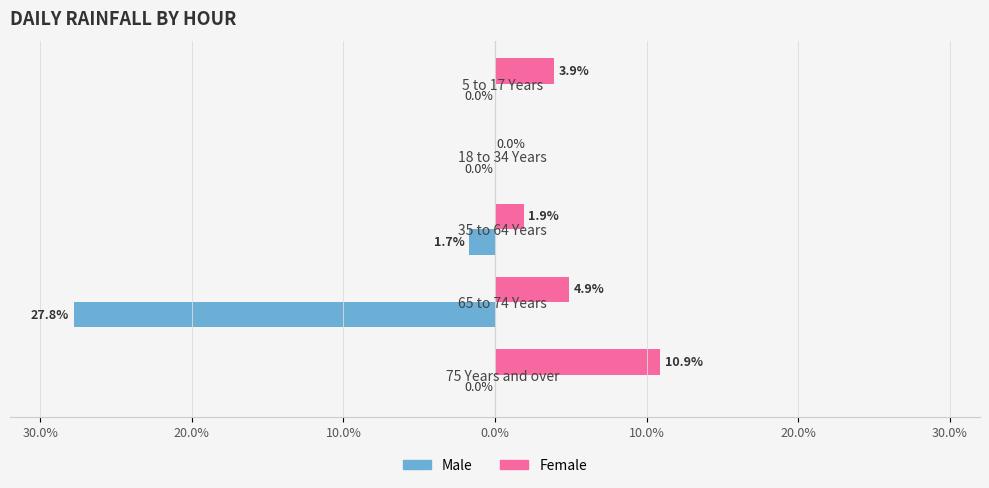

Rank the series by their maximum value, from highest to lowest.

Female, Male